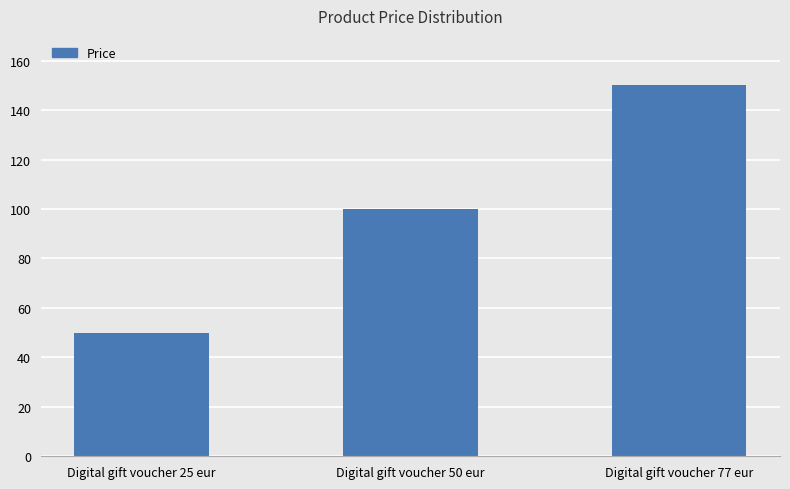

How many data points does each series have?

3